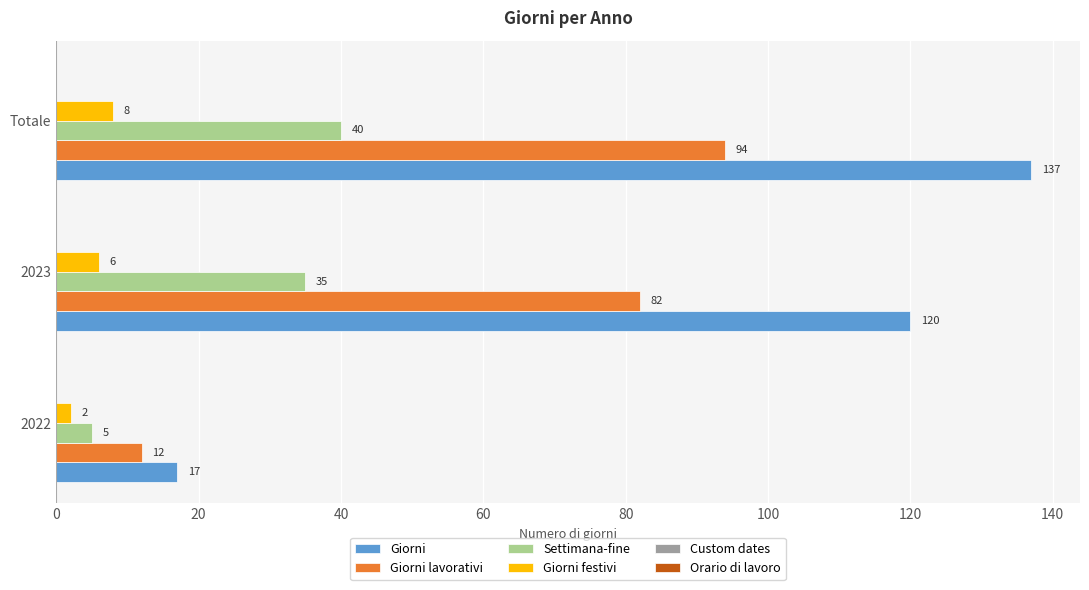

The Settimana-fine series shows 66 at Totale. True or false?

False